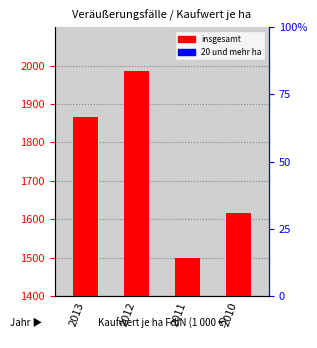

Between 2011 and 2010, which series saw the biggest shift?

insgesamt (Veräußerungsfälle)